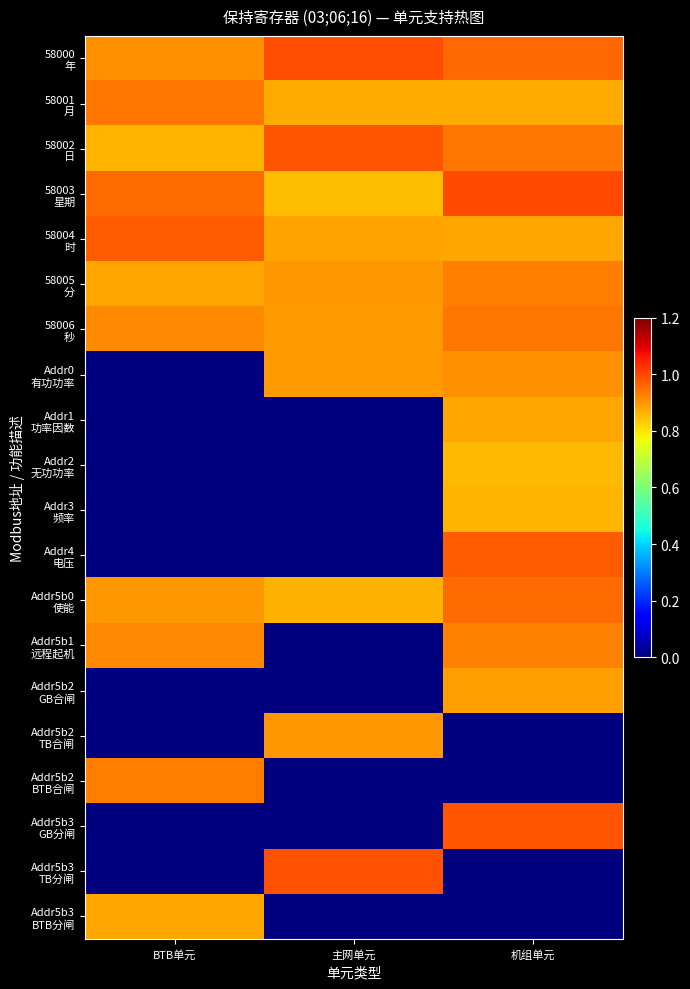

At which category does the chart reach its minimum across all series?

BTB单元